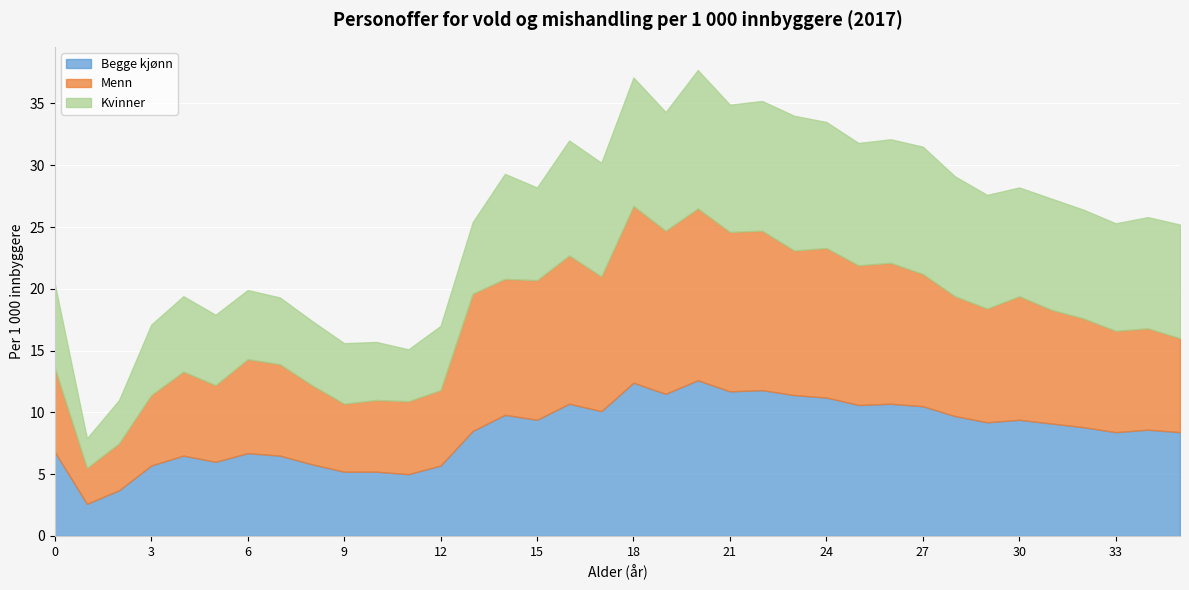

True or false: Begge kjønn and Kvinner intersect in this chart.

False